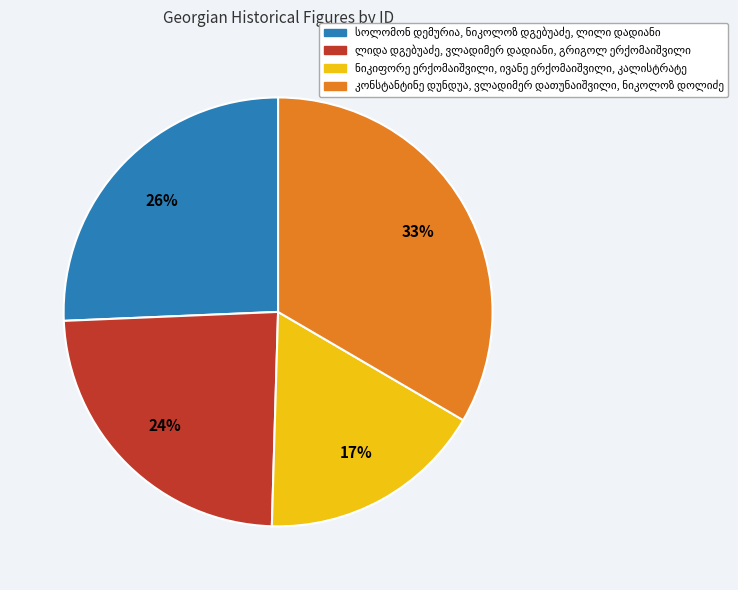

To the nearest percent, what is the difference between the largest and smallest slice percentages?

16%